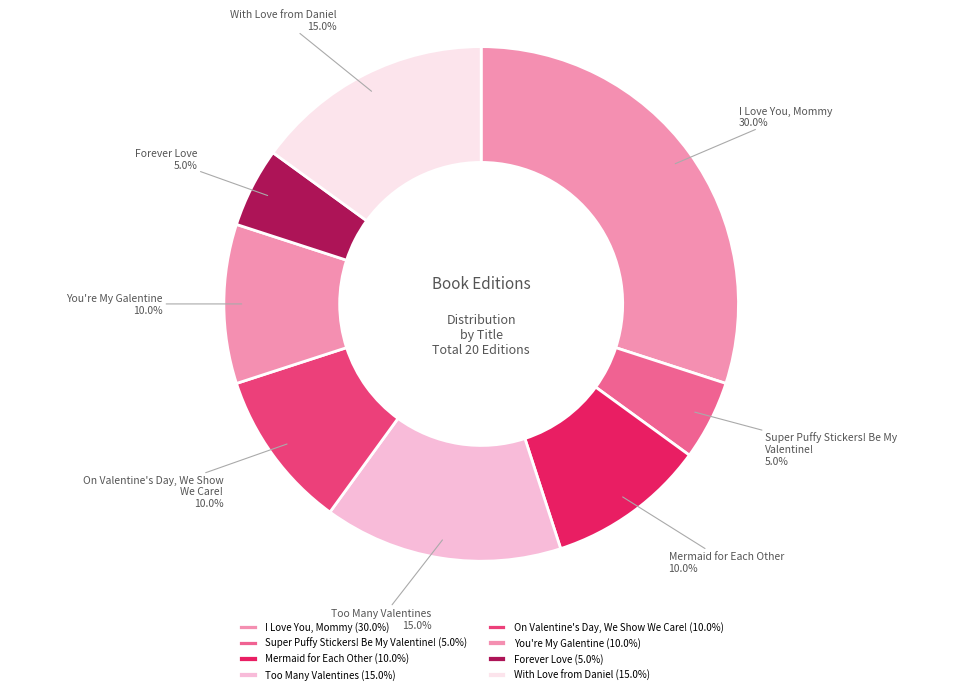

To the nearest percent, what percentage of the pie is I Love You, Mommy?

30%